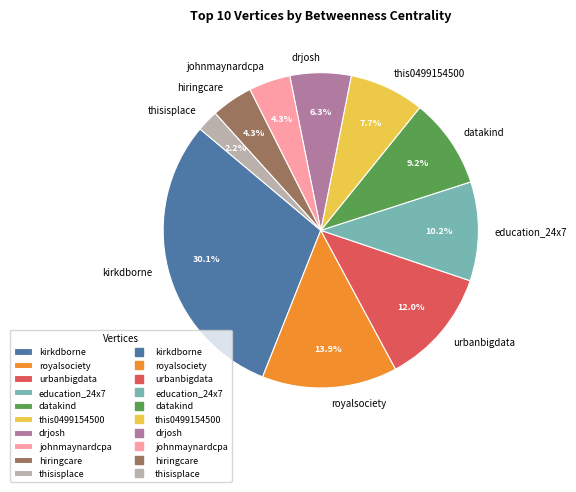

What is the smallest slice in the pie chart?

thisisplace